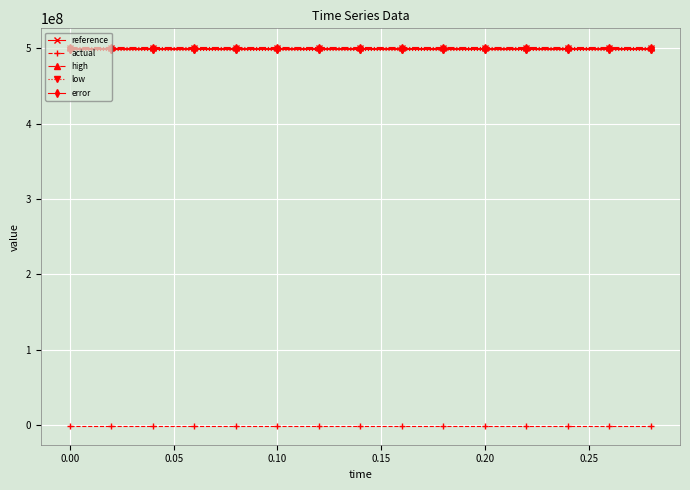

True or false: actual and reference intersect in this chart.

False